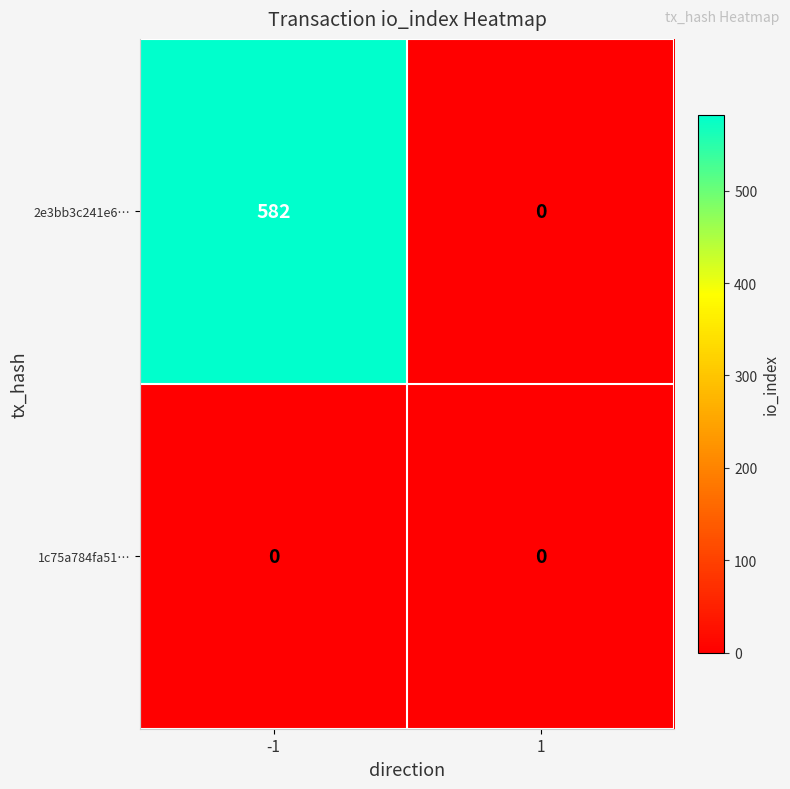

Reading left to right, list all the values displayed in this chart.

2e3bb3c241e6…: 582	0
1c75a784fa51…: 0	0